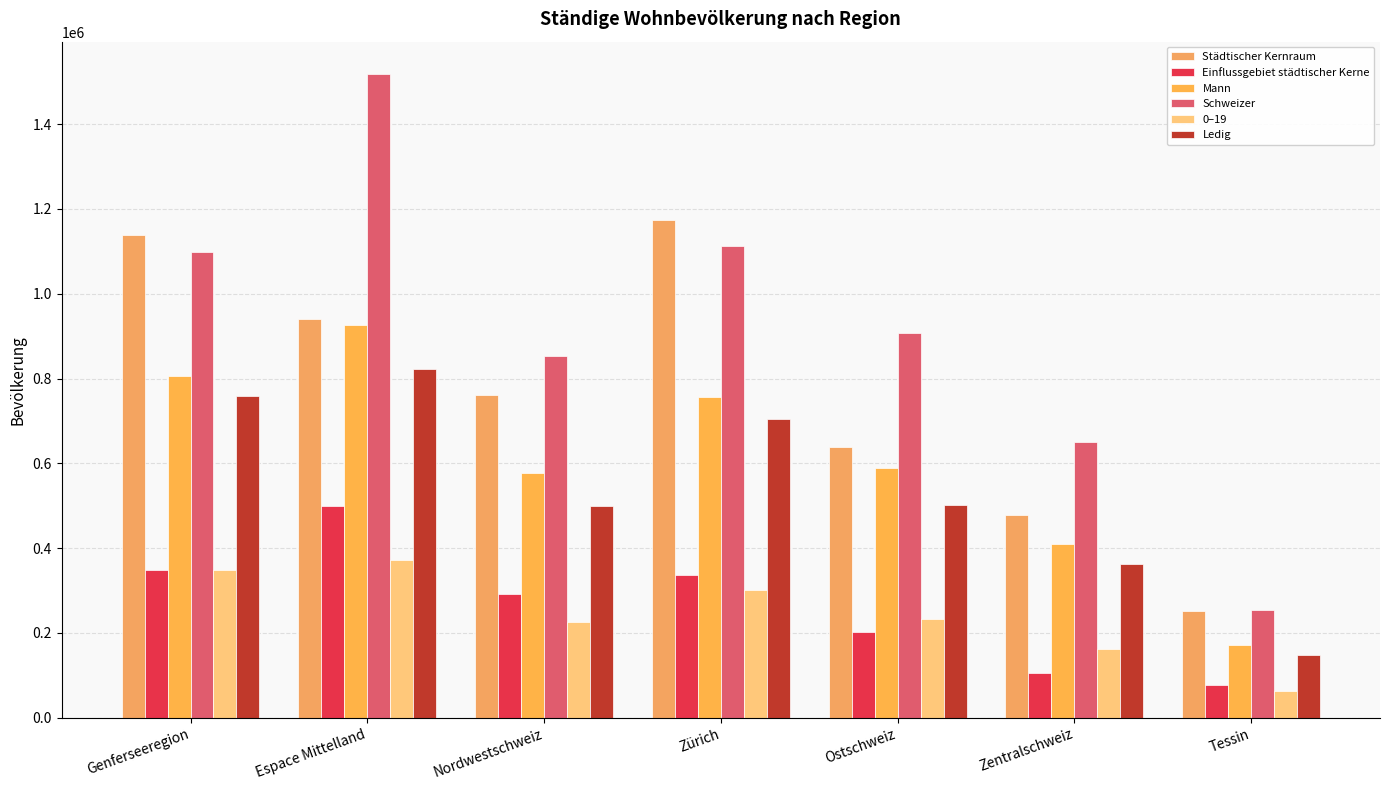

At which category does the chart reach its minimum across all series?

Tessin